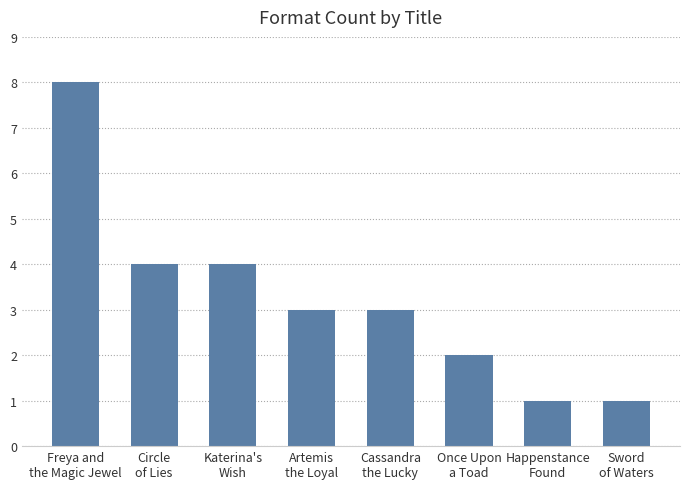

What is the difference between the maximum and minimum values?

7